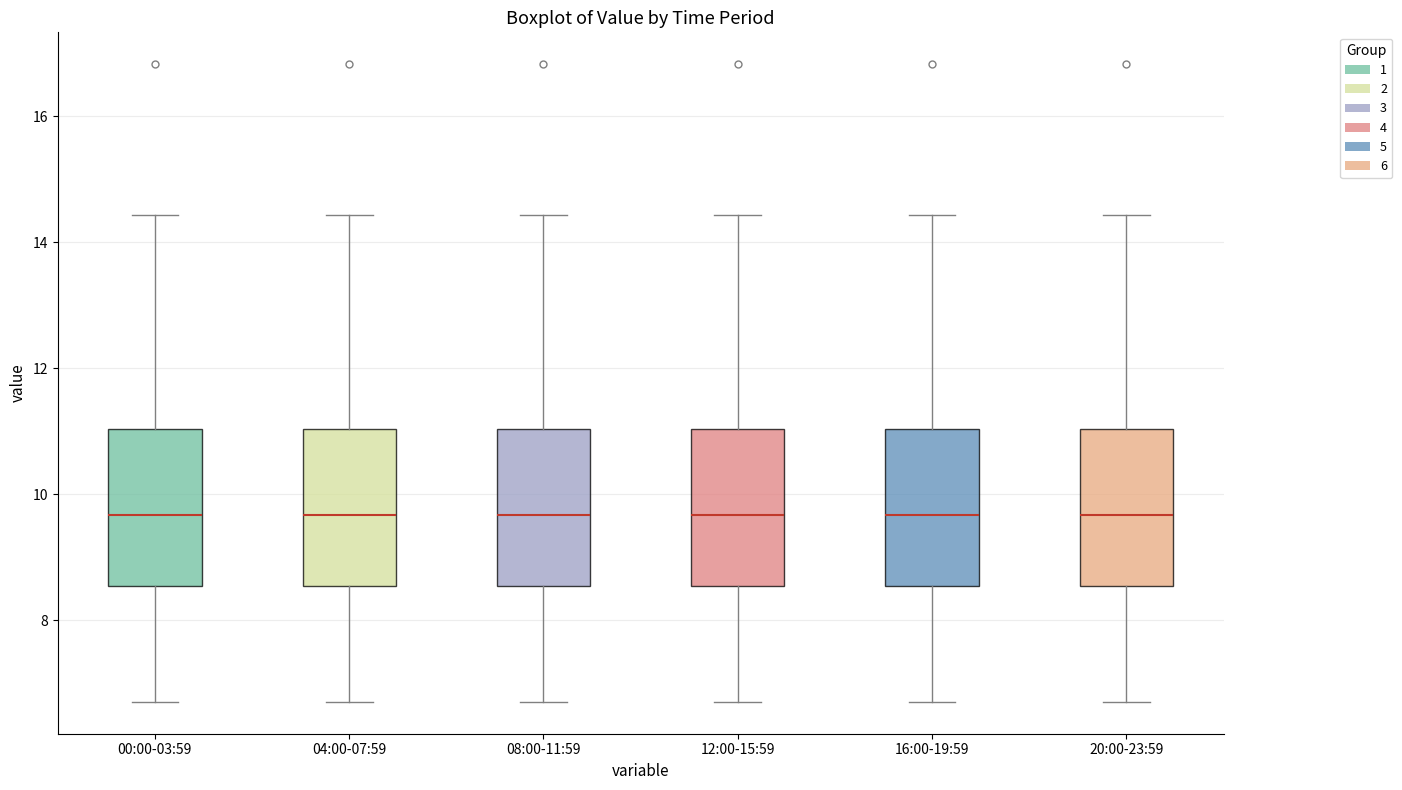

Where does the upper whisker of the box for 12:00-15:59 end on the y-axis? The values are not printed on the chart, so give them approximately, as read against the axis.

14.4